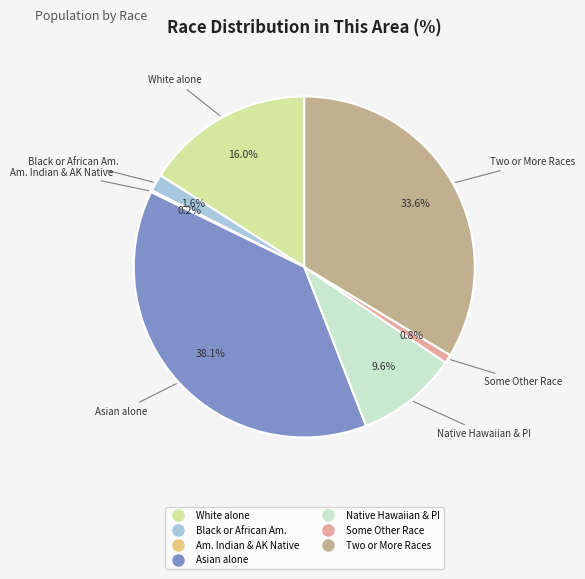

To the nearest percent, what is the average slice percentage?

14%